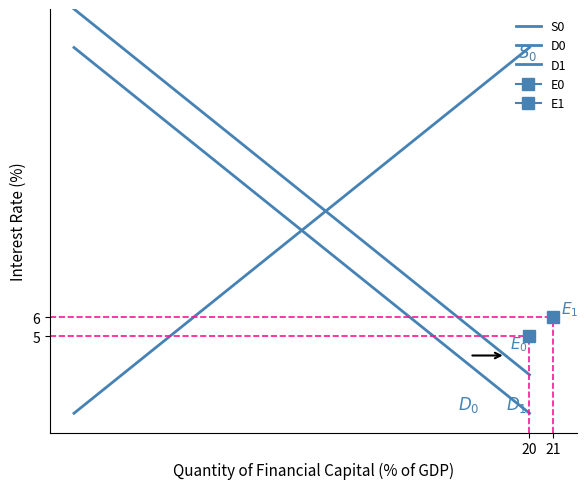

What value does the S0 series have at 16, to the nearest 5?

15